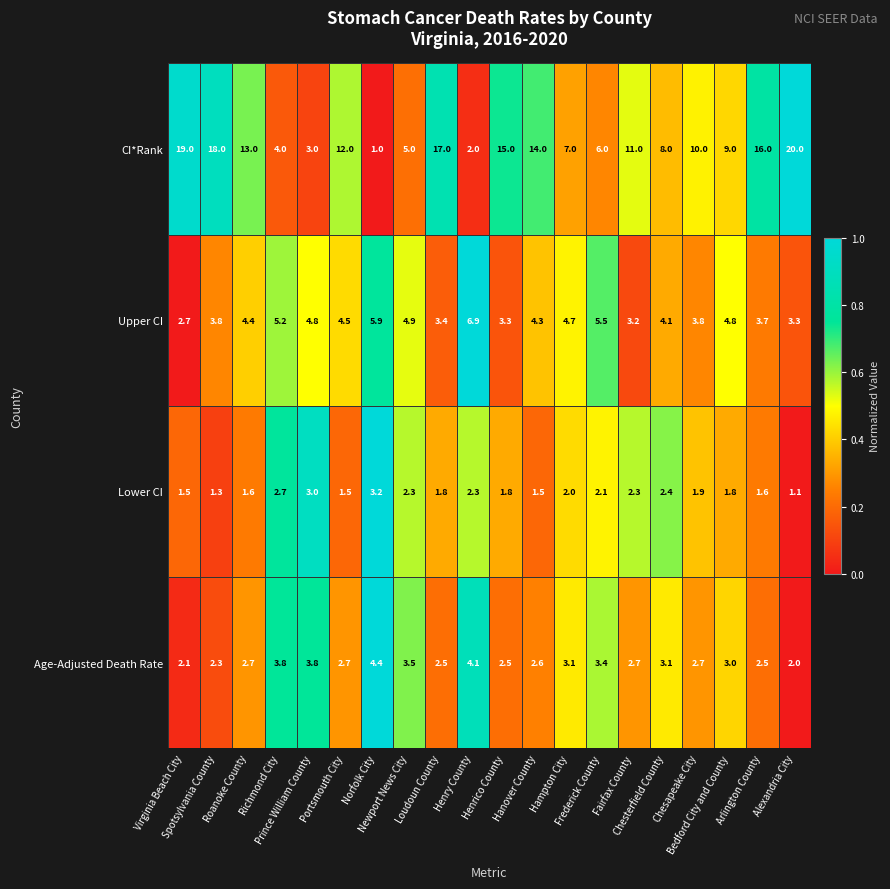

Which series has the widest spread of values?

CI*Rank